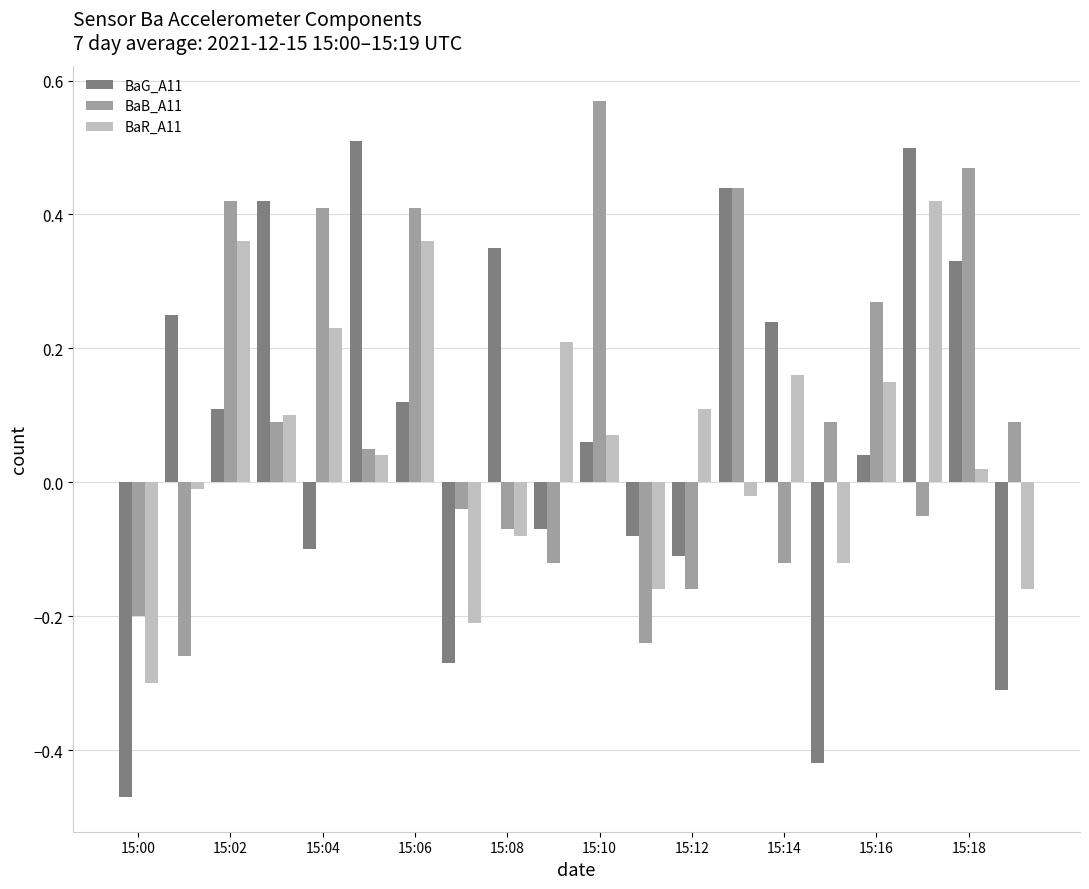

List the series in order of their peak value, highest first.

BaB_A11, BaG_A11, BaR_A11